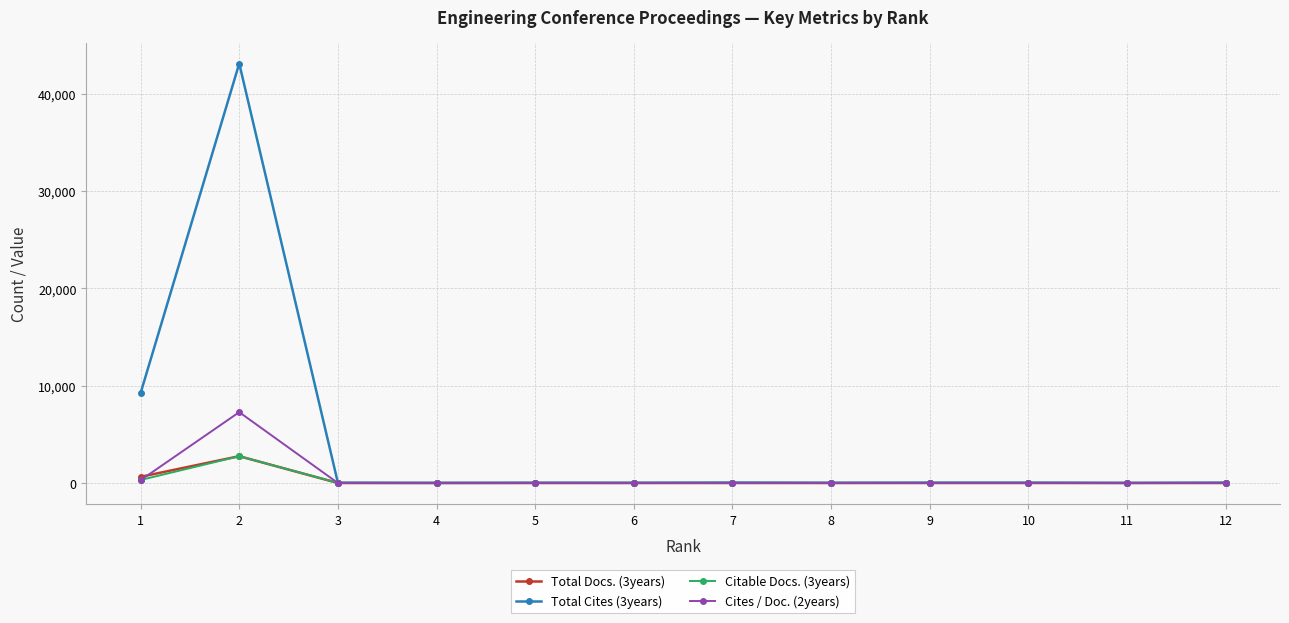

Which series has the widest spread of values?

Total Cites (3years)